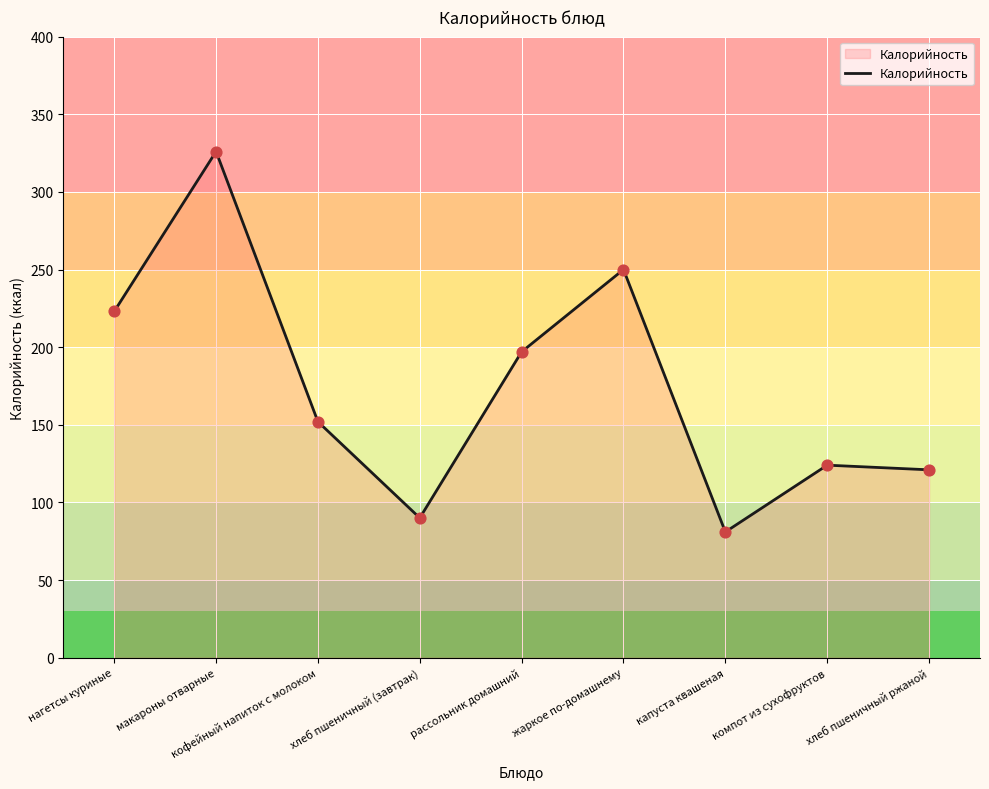

What is the ratio of the value at рассольник домашний to the value at жаркое по-домашнему?

0.8